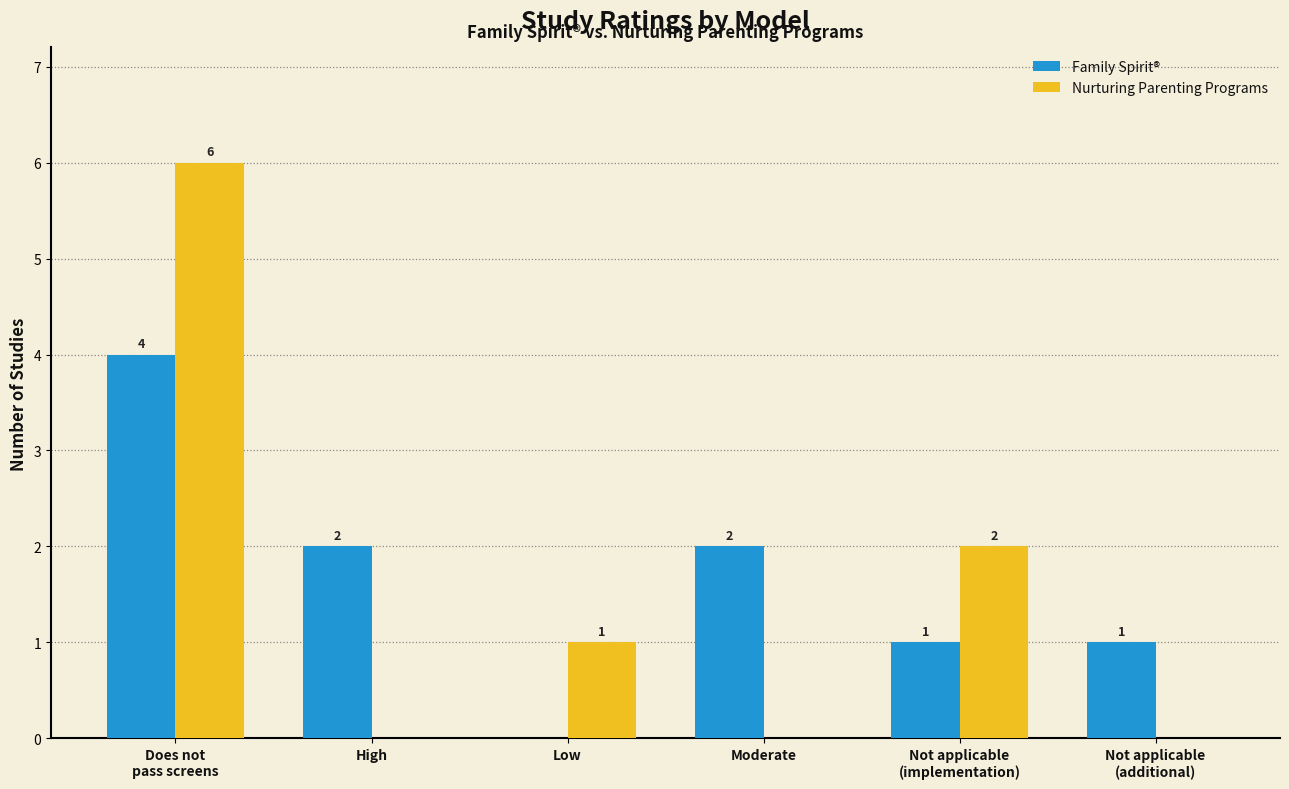

Reading right to left, extract all data points from this chart.

Family Spirit®: 1	1	2	0	2	4
Nurturing Parenting Programs: 0	2	0	1	0	6